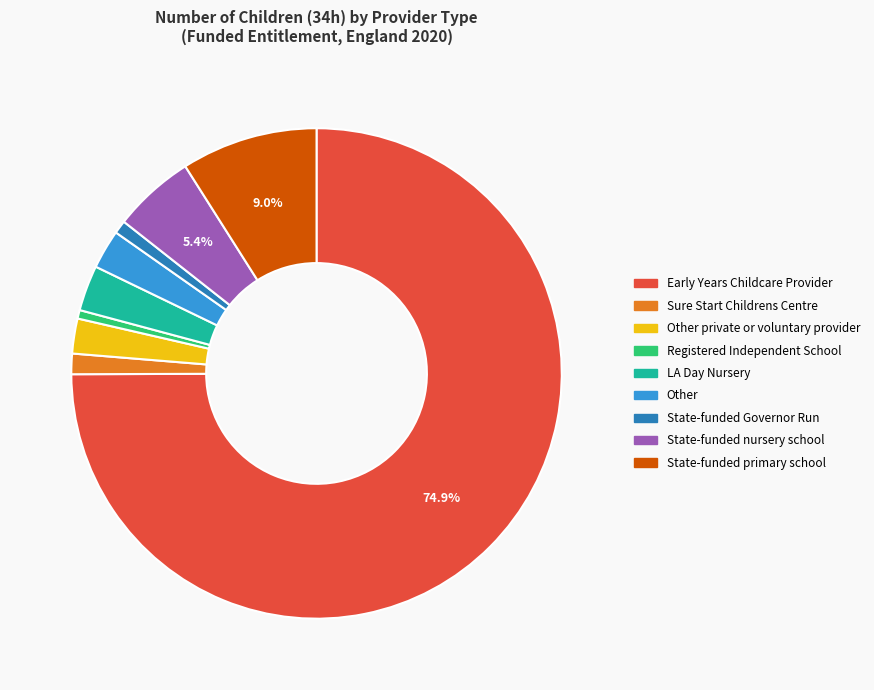

Count the number of slices in the pie.

9